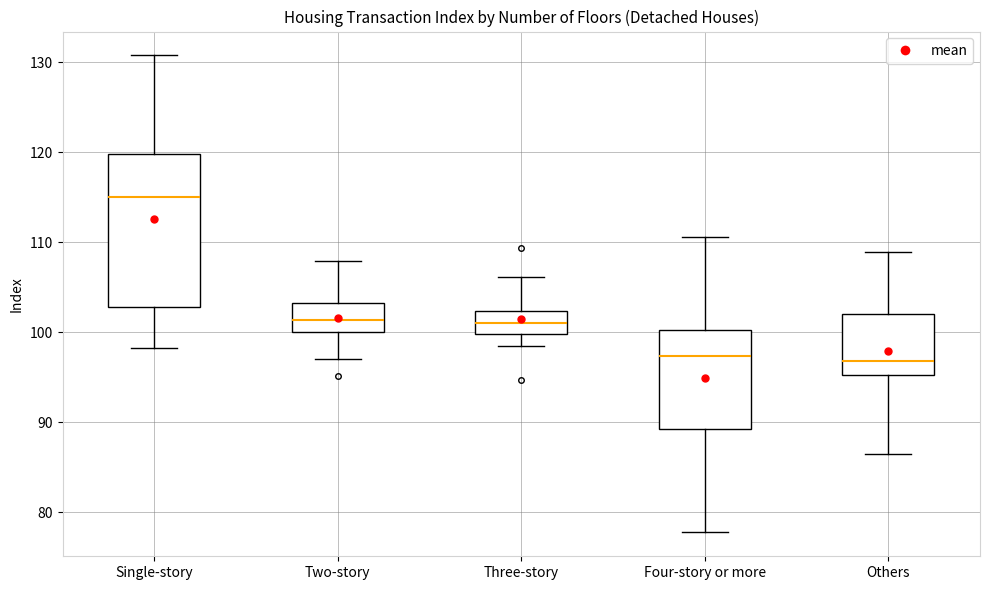

Comparing the boxes themselves (not the whiskers), which one is the tallest?

Single-story